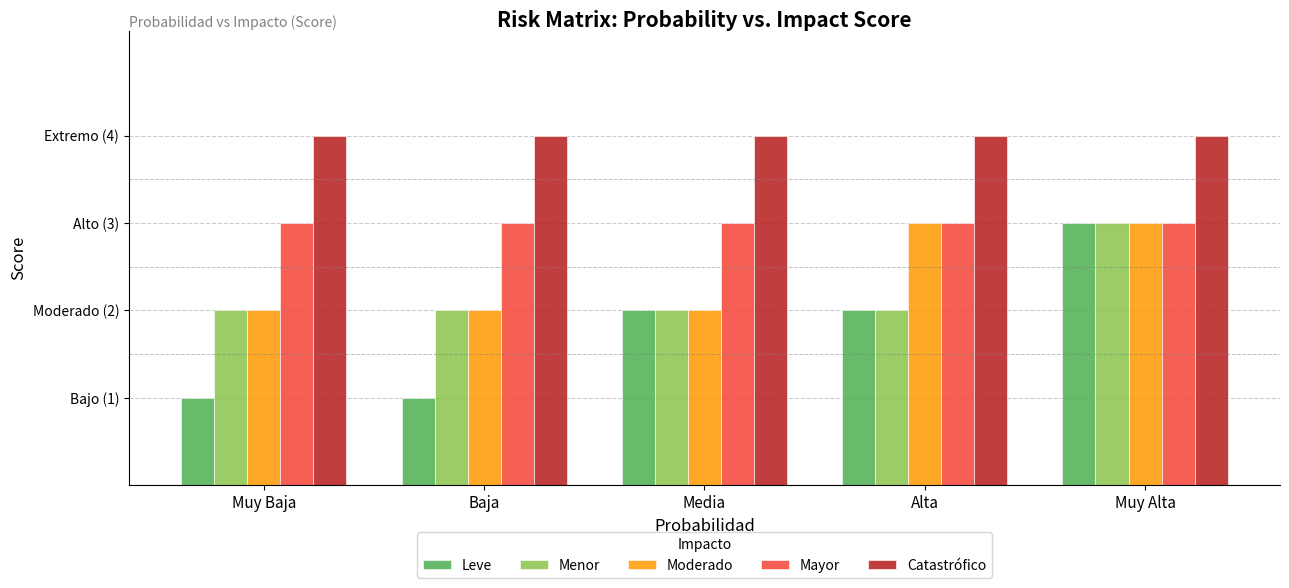

Rank the series at Muy Alta from highest to lowest value.

Catastrófico, Leve, Menor, Moderado, Mayor